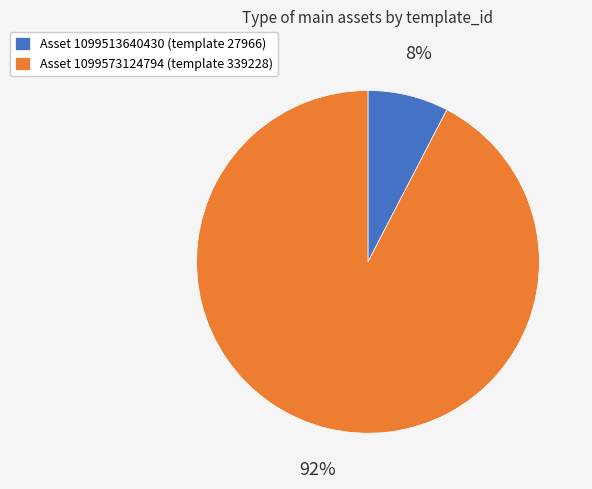

The Asset 1099513640430 (template 27966) slice represents 15% of the pie. True or false?

False